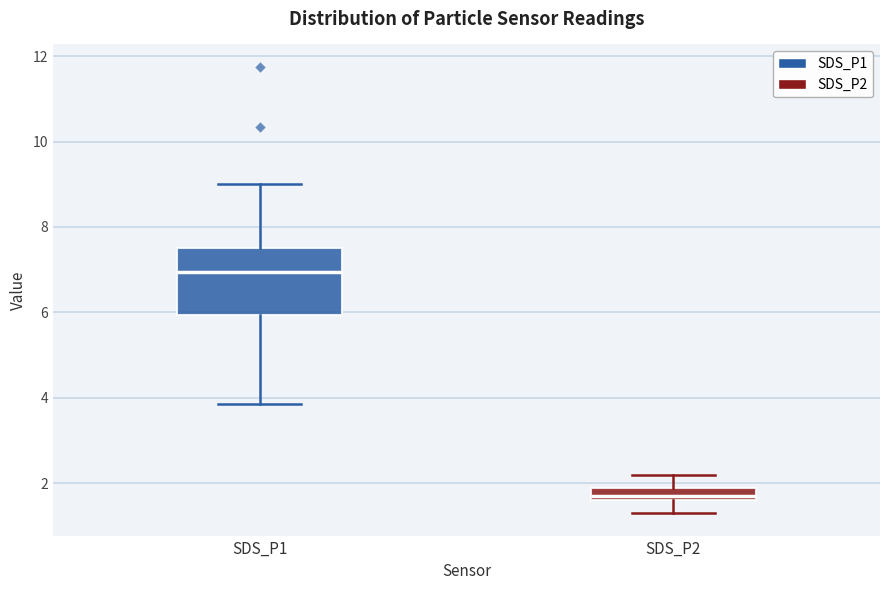

Which box is the tallest, from its lower edge to its upper edge?

SDS_P1